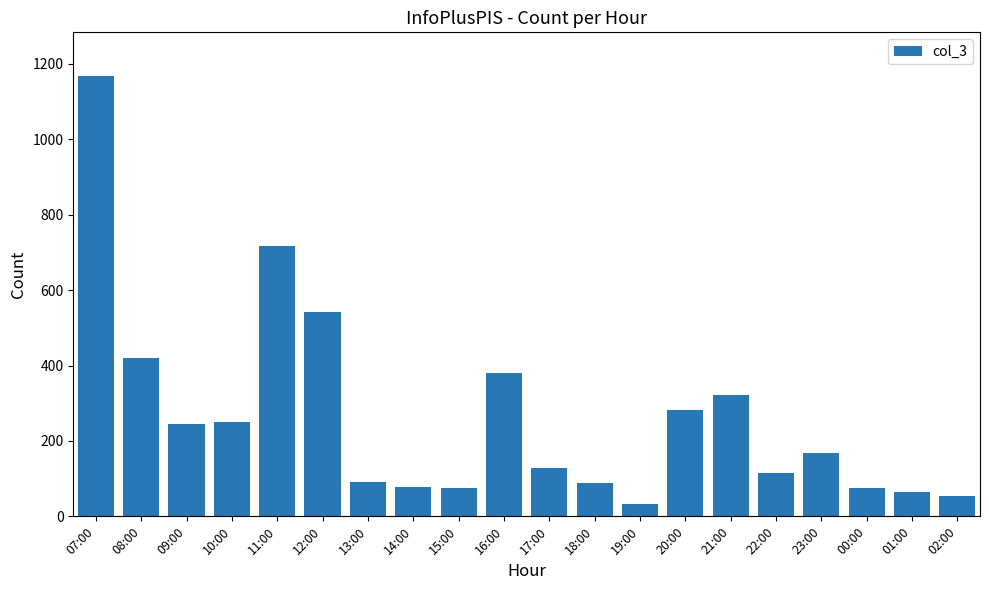

The value at 12:00 is 541. True or false?

True